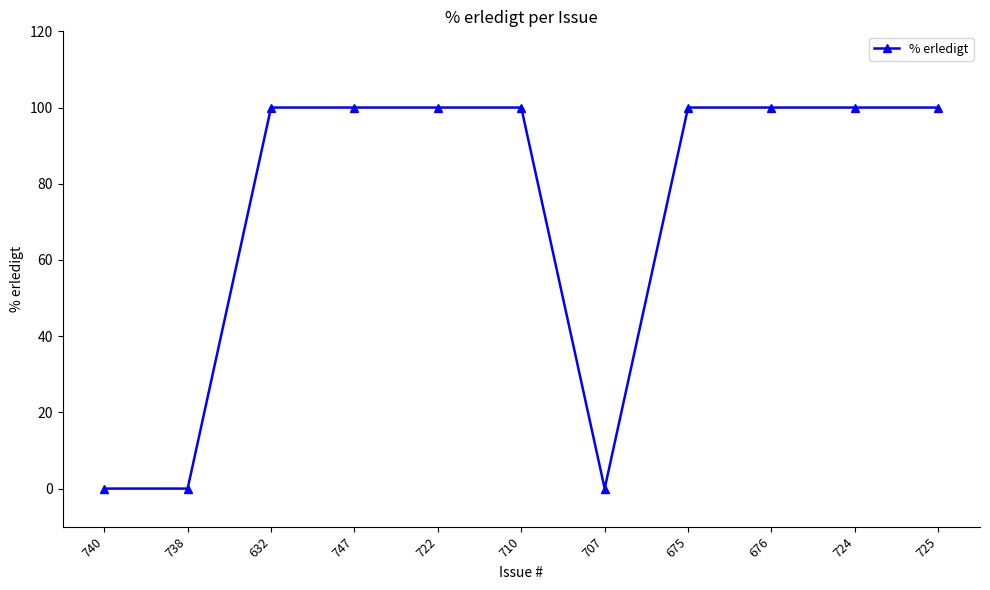

What is the sum of all values?

800